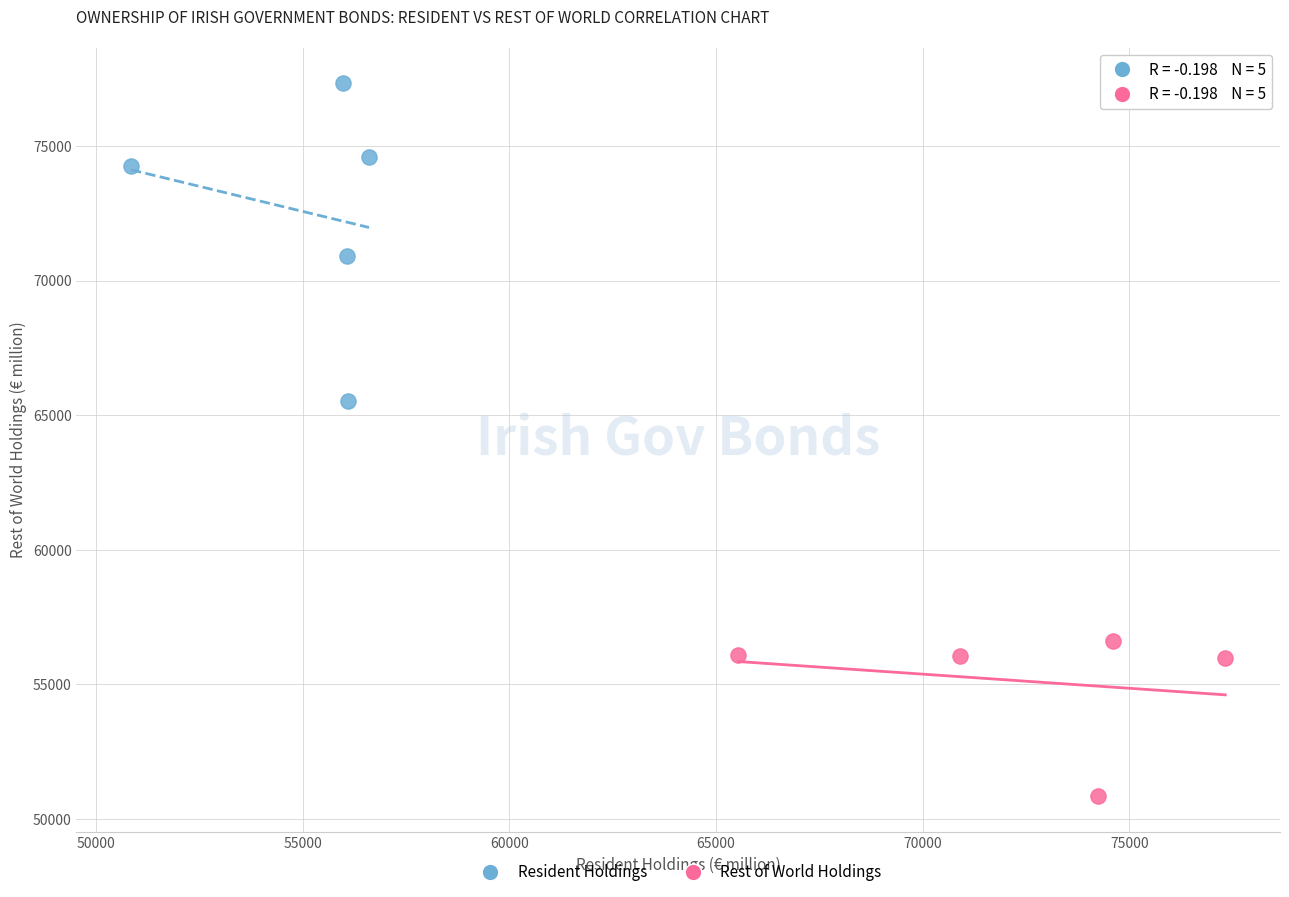

What are all the series names shown in the legend?

Resident Holdings, Rest of World Holdings